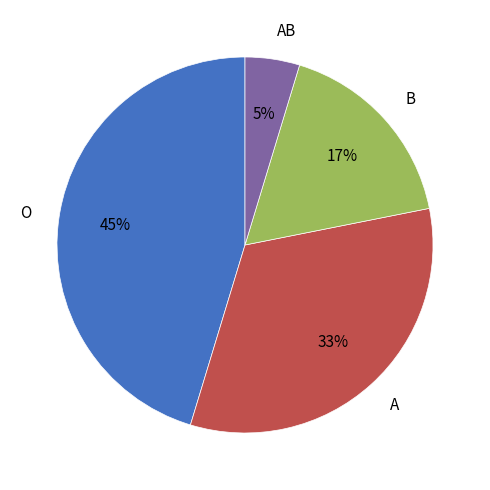

To the nearest percent, what portion does AB represent?

5%